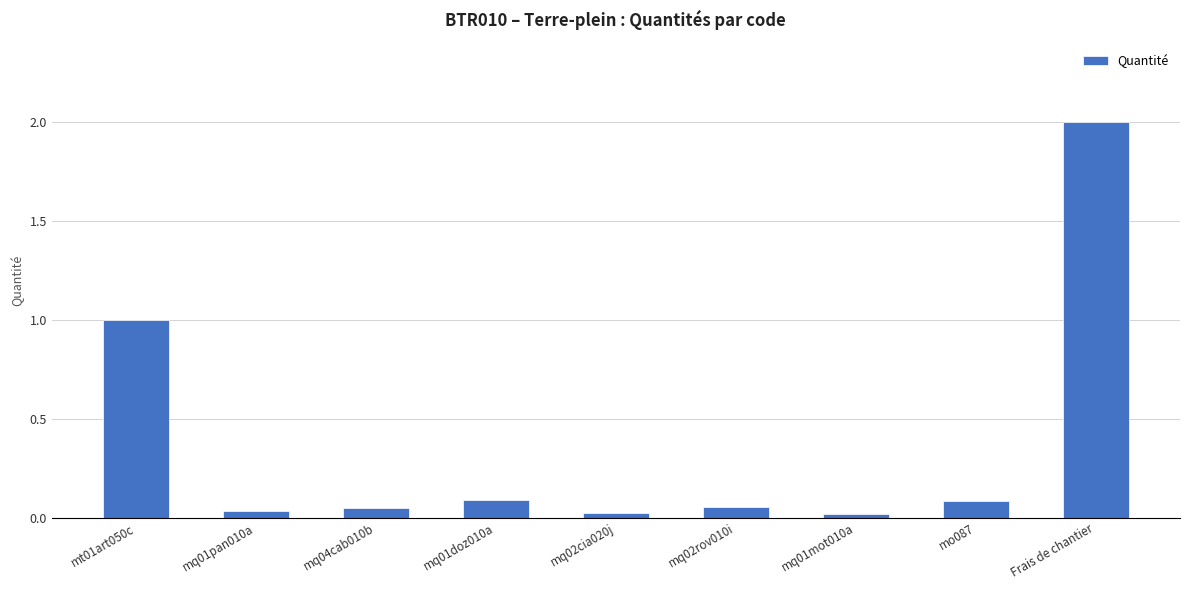

At which category does the chart reach its peak across all series?

Frais de chantier